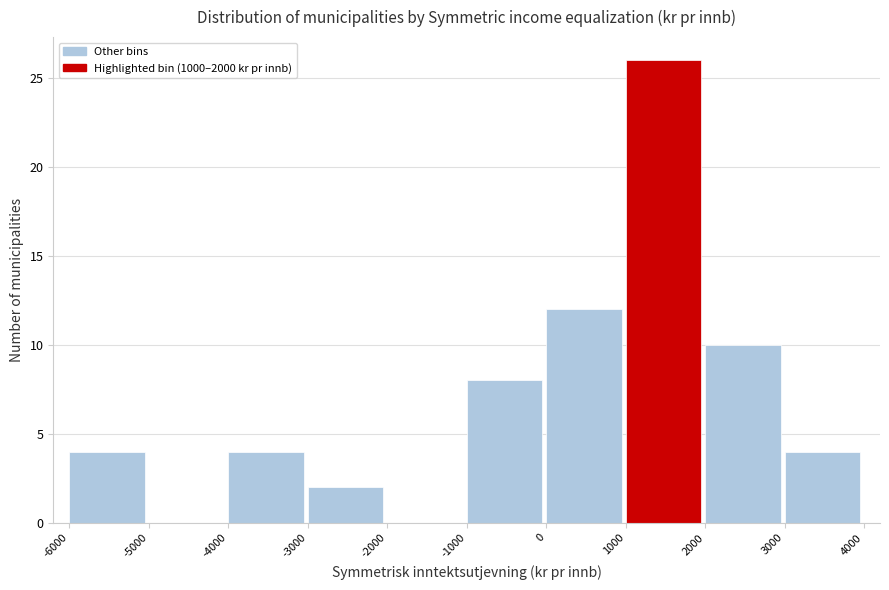

Over which range of the x-axis is the bar tallest?

1000 to 2000